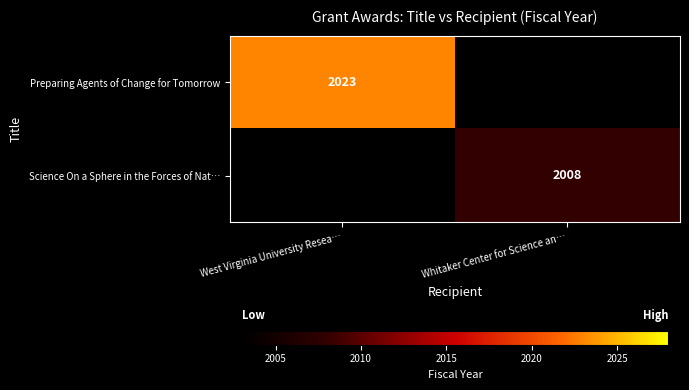

What is the minimum value shown in the chart?

2008.0